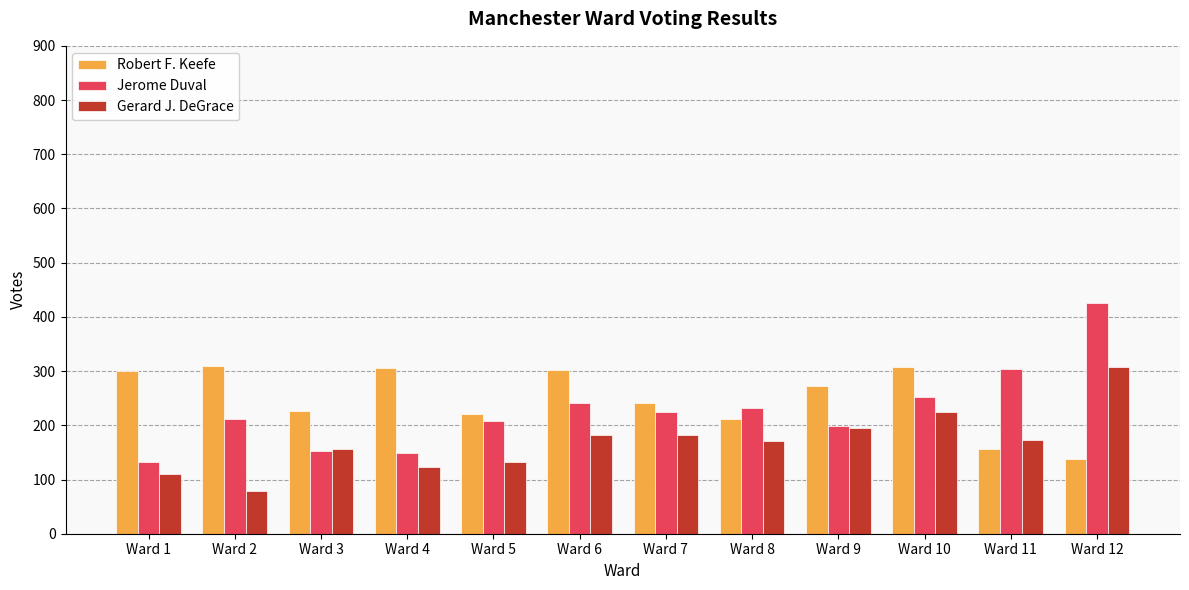

What is the spread (max minus min) of values at Ward 5?

88